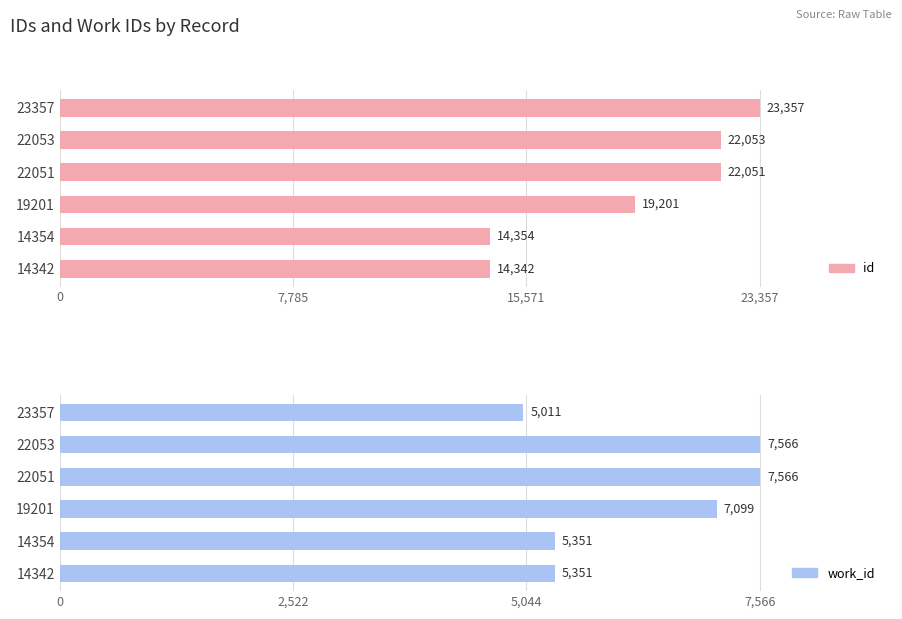

Are the bars horizontal?

Yes